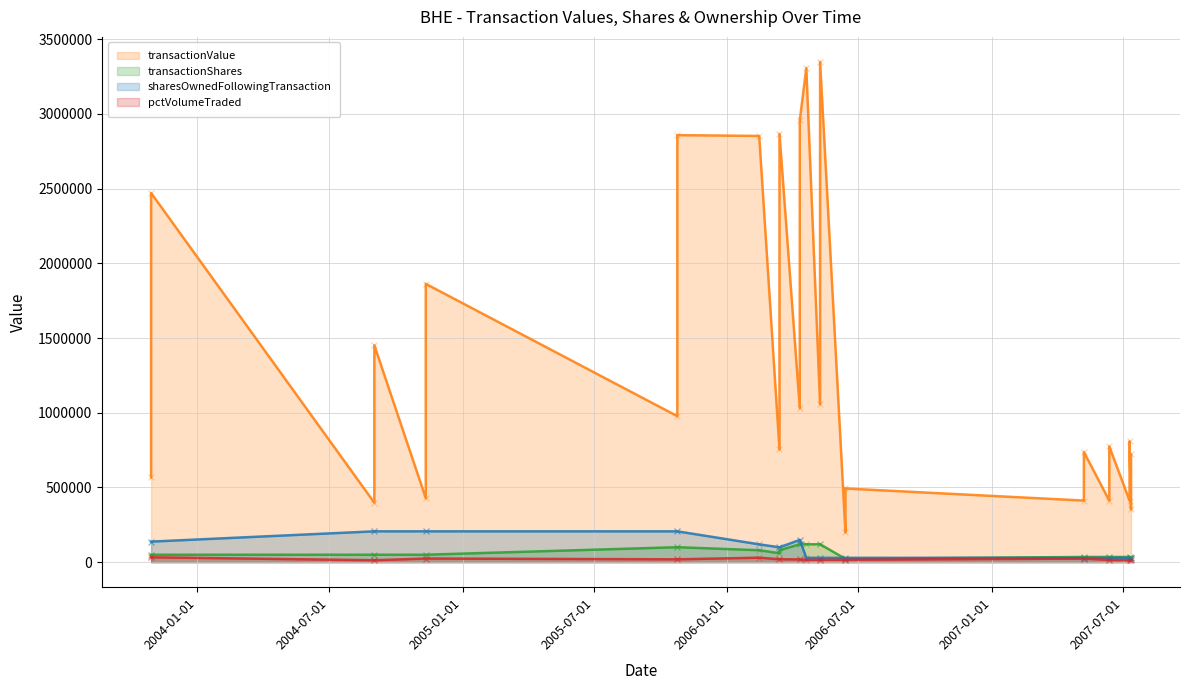

Which series contains the lowest Y value?

pctVolumeTraded